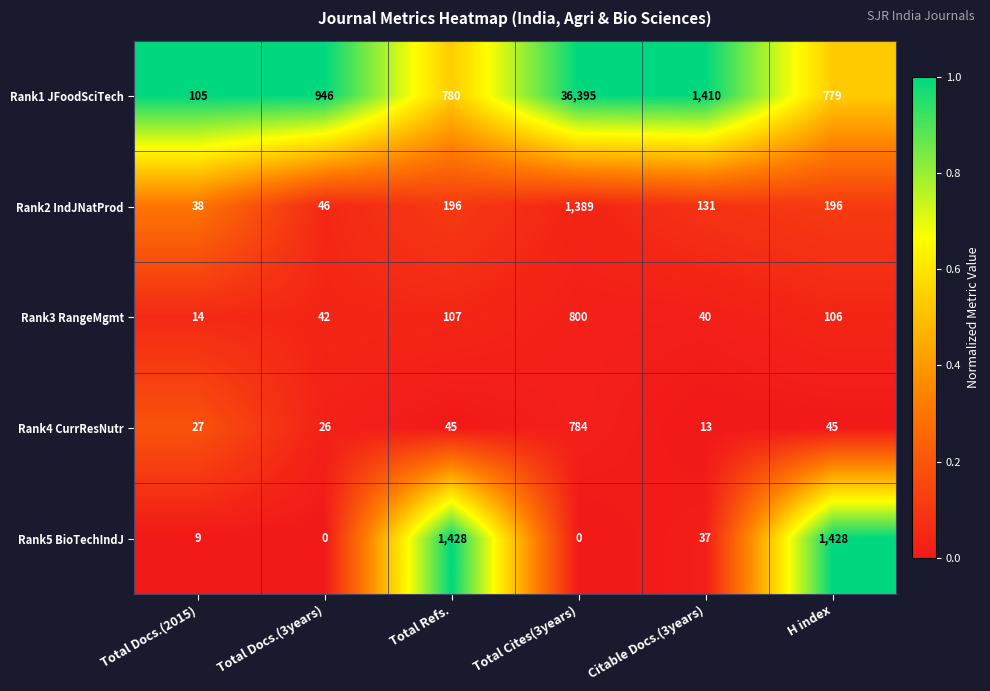

Reading left to right, transcribe all the data shown in this chart.

Rank1 JFoodSciTech: 105	946	780	36395	1410	779
Rank2 IndJNatProd: 38	46	196	1389	131	196
Rank3 RangeMgmt: 14	42	107	800	40	106
Rank4 CurrResNutr: 27	26	45	784	13	45
Rank5 BioTechIndJ: 9	0	1428	0	37	1428